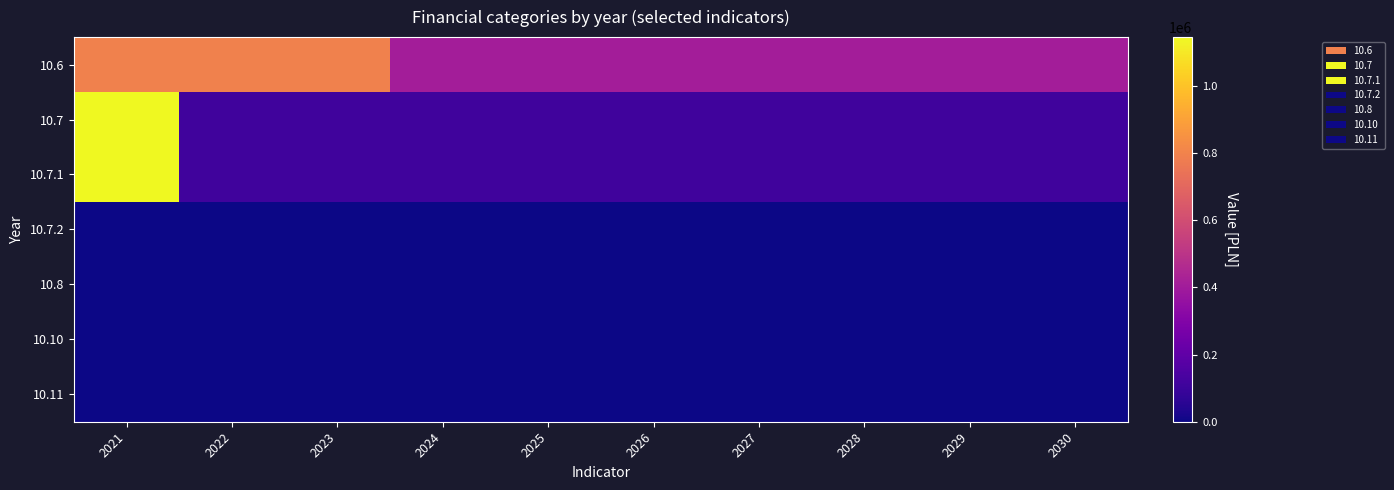

Which series has the widest spread of values?

10.7